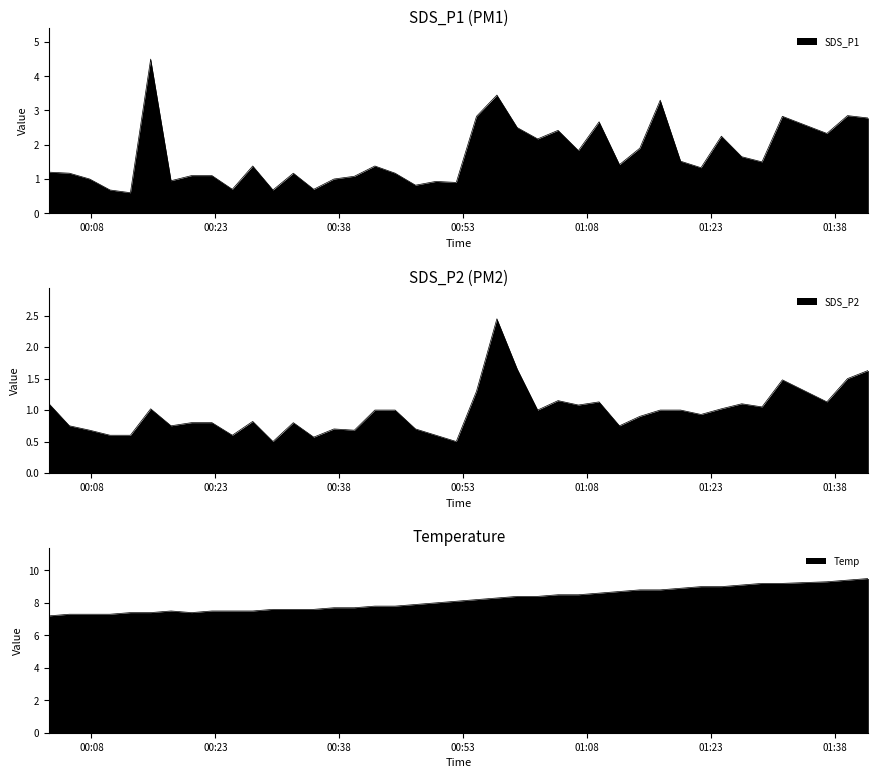

Is the value of SDS_P2 at 00:53 greater than the value of SDS_P1 at 34?

No